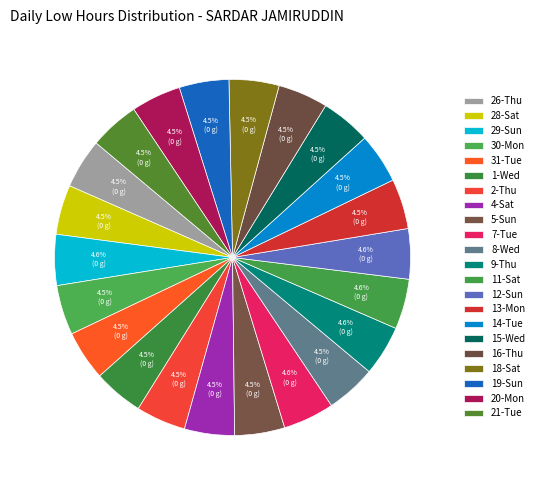

The 26-Thu slice represents 5% of the pie. True or false?

True